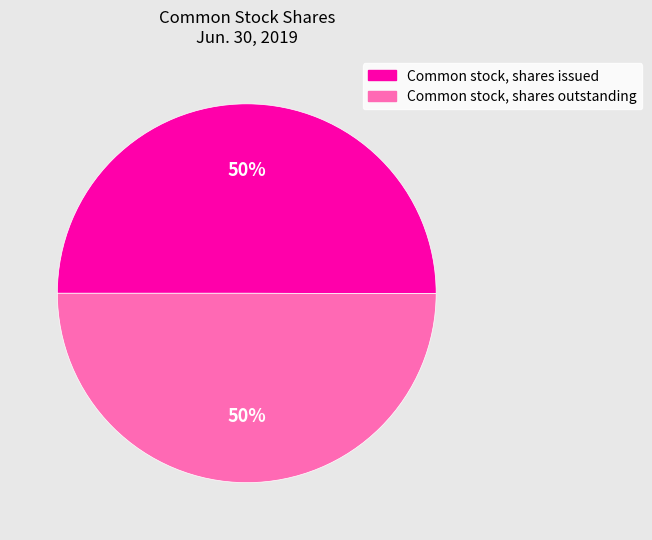

True or false: Common stock, shares issued accounts for 50% of the total.

True